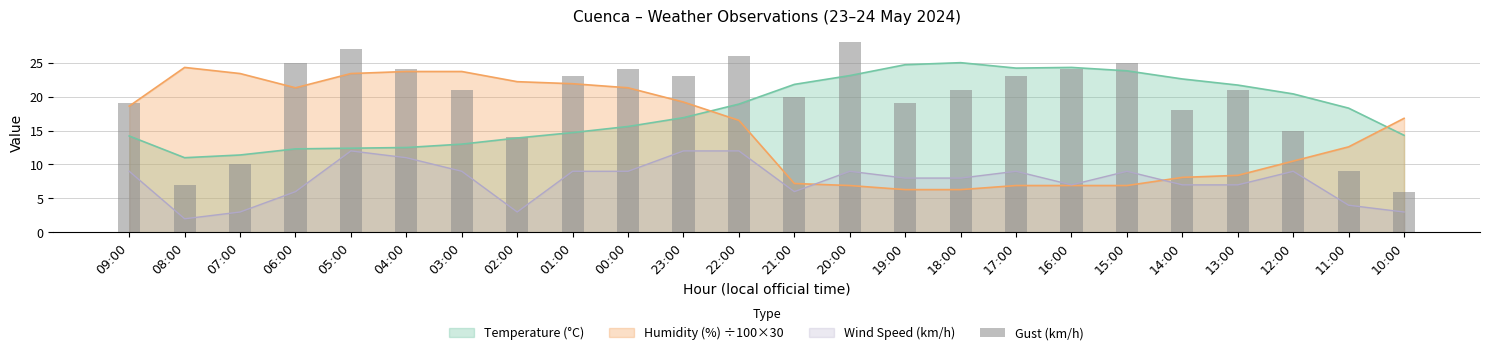

Reading left to right, extract all data points from this chart.

19	7	10	25	27	24	21	14	23	24	23	26	20	28	19	21	23	24	25	18	21	15	9	6